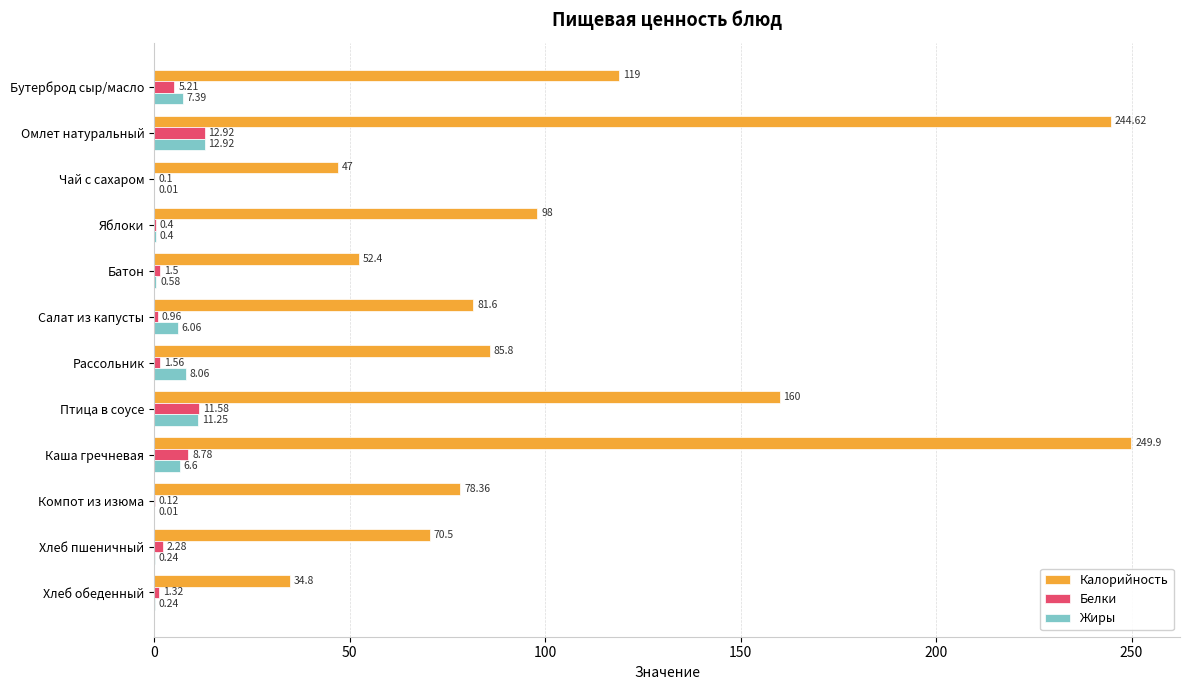

Which series changed the most between Чай с сахаром and Хлеб обеденный?

Калорийность